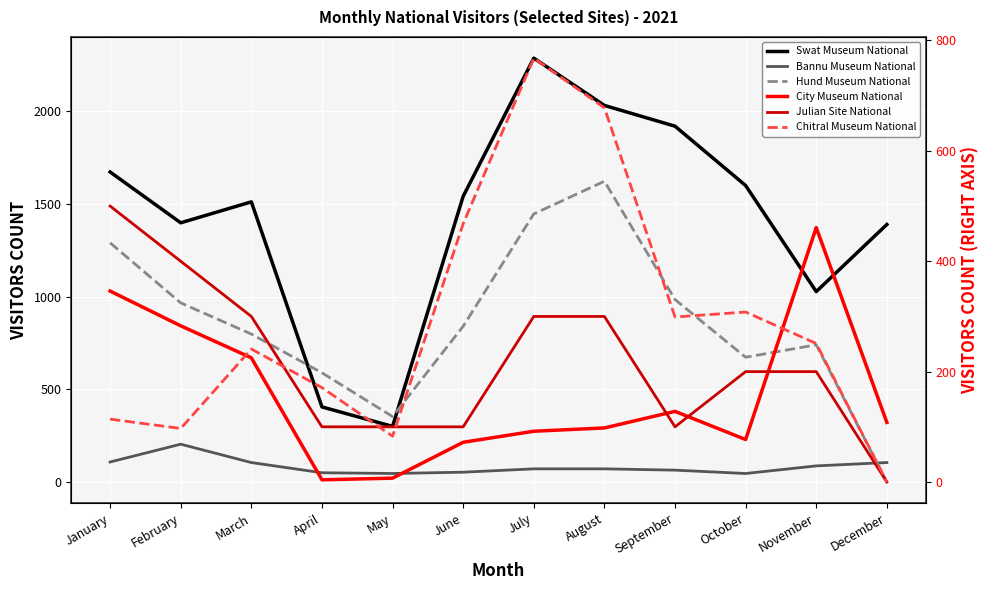

In Julian Site National, how many points are lower than both neighbors (excluding endpoints)?

1